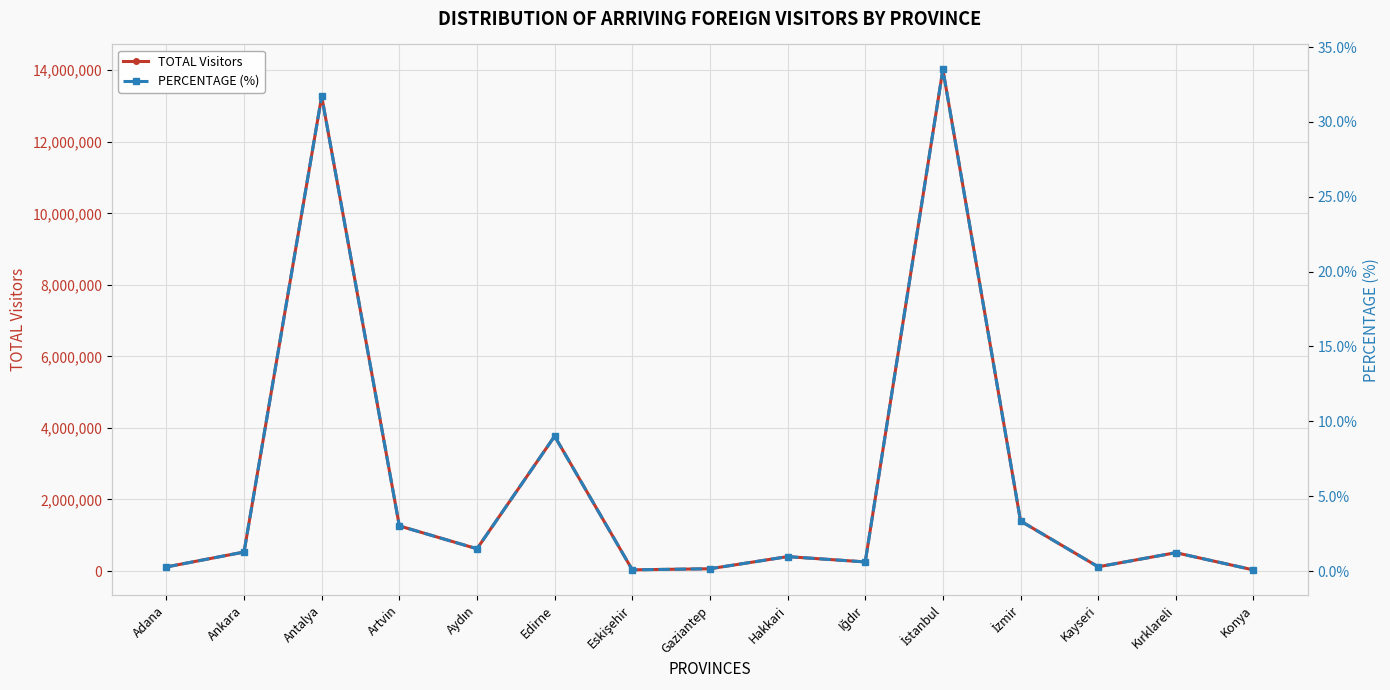

At which category does TOTAL Visitors reach its first local valley?

Aydın